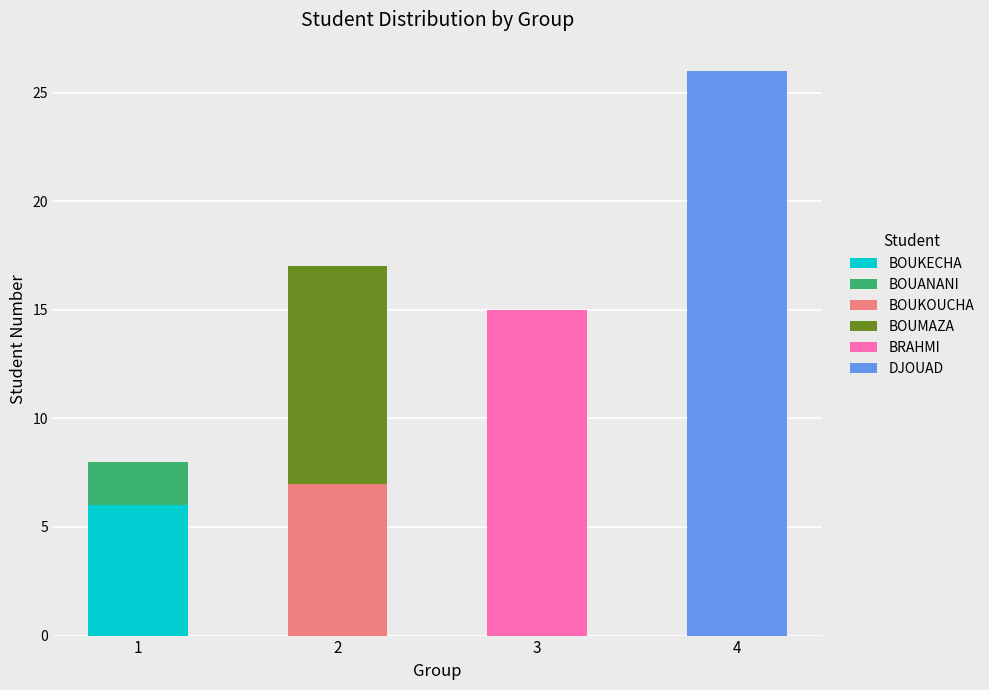

Reading right to left, what are the values for BOUKECHA?

4=0	3=0	2=0	1=6